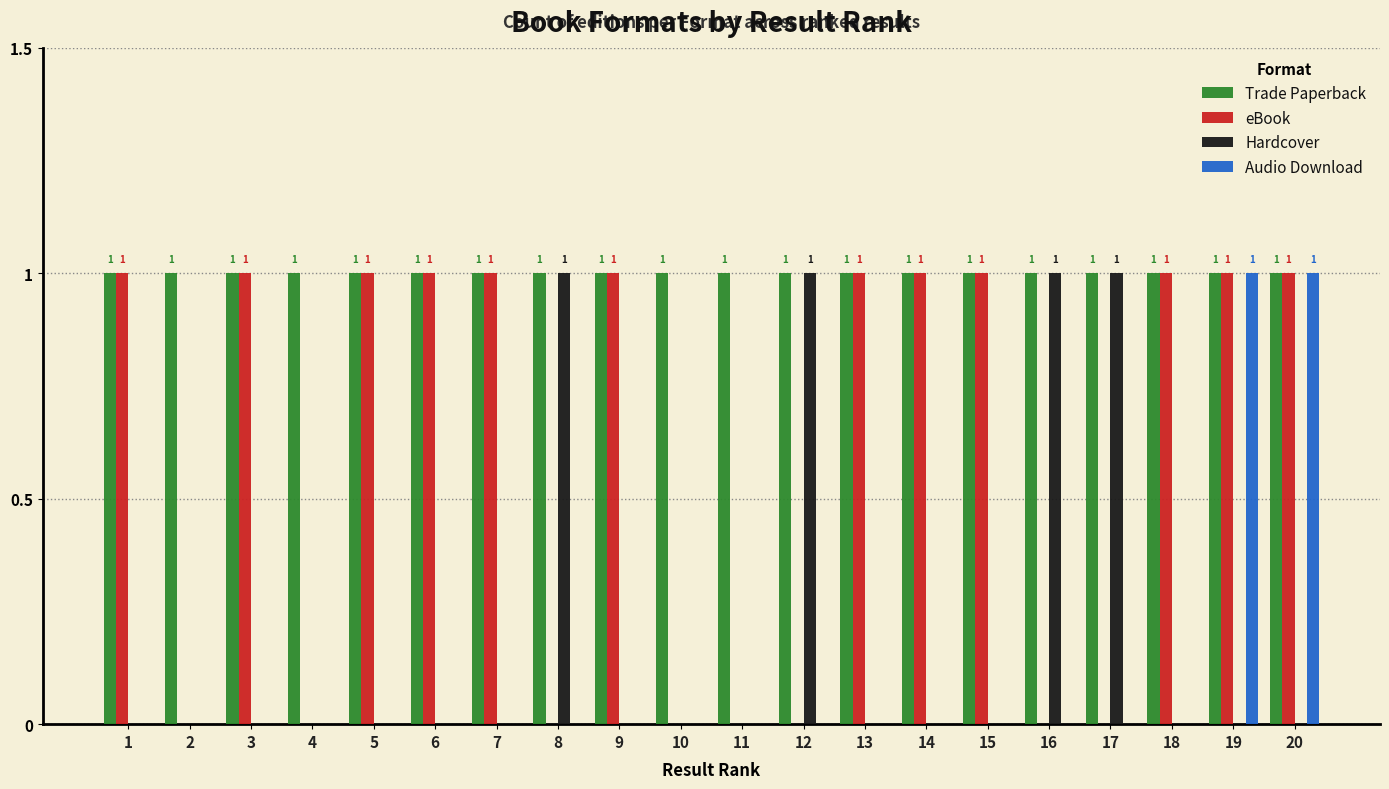

What is the greatest value displayed?

1